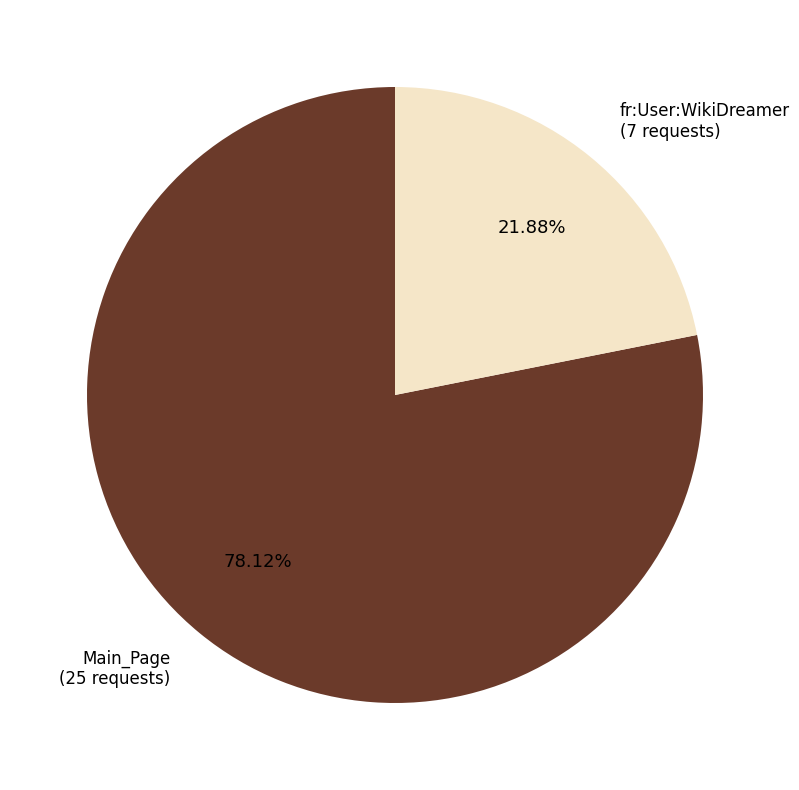

Is there a majority slice in this chart?

Yes